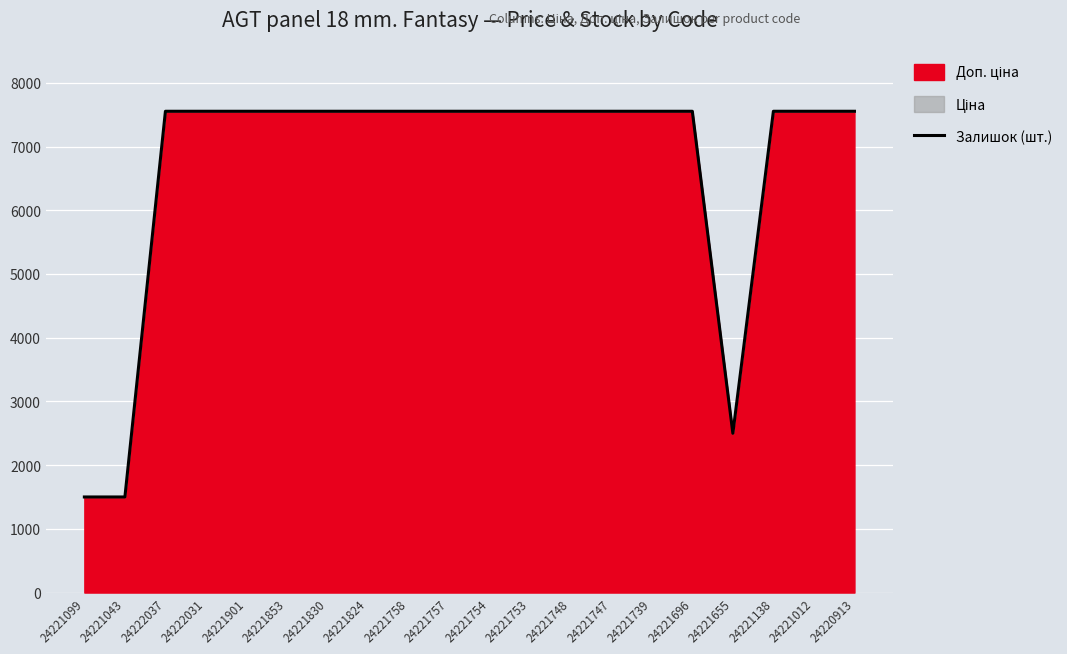

How many interior local valleys (lower than both neighbors) does the data have?

1